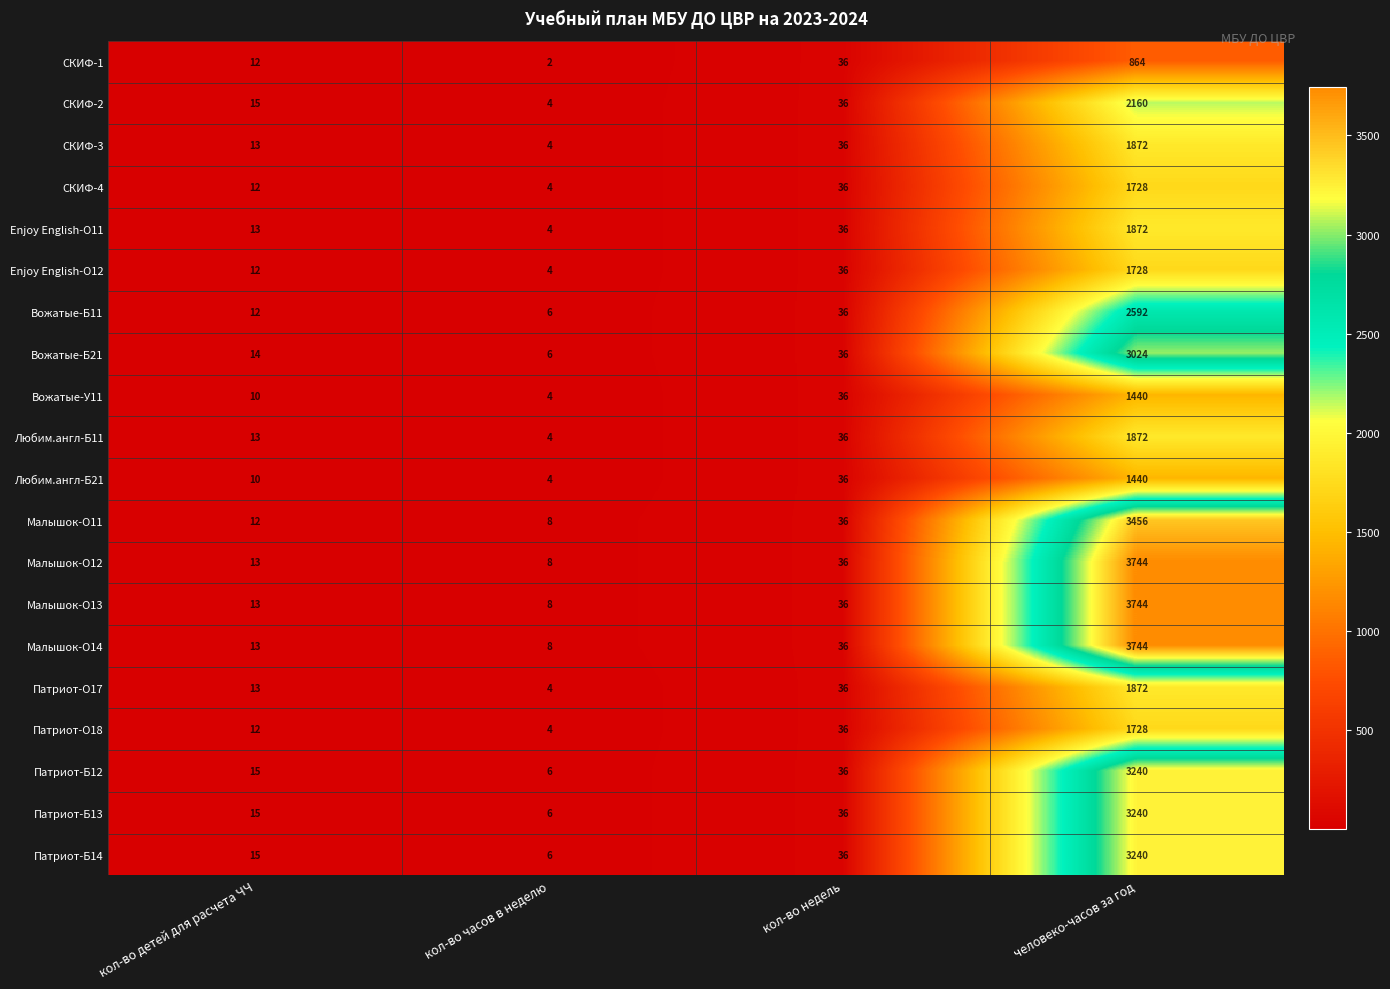

What is the sum of all Малышок-О14 values?

3801